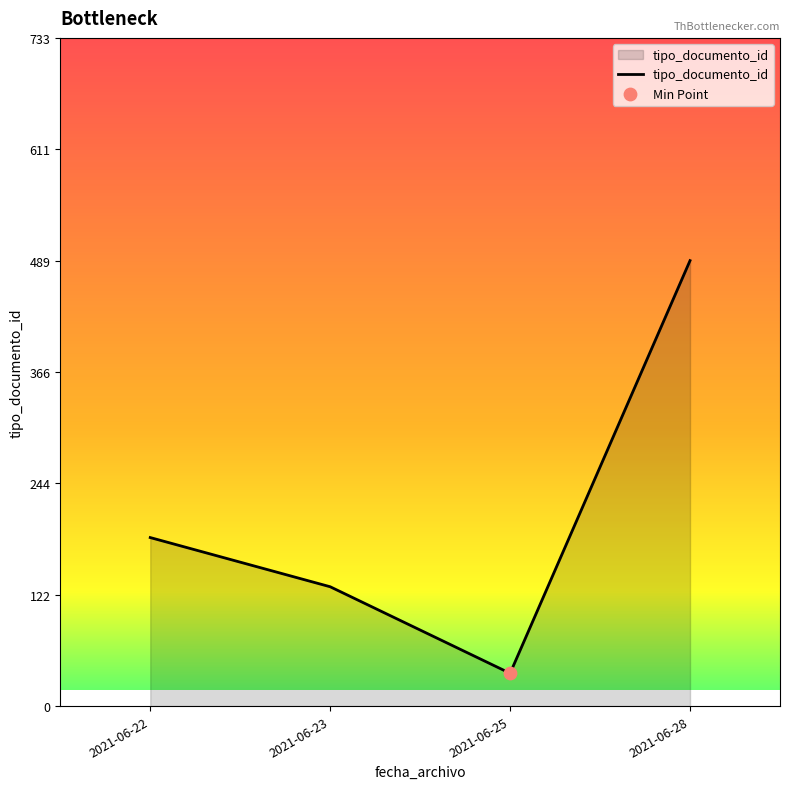

Which has a higher value, 2021-06-23 or 2021-06-25?

2021-06-23